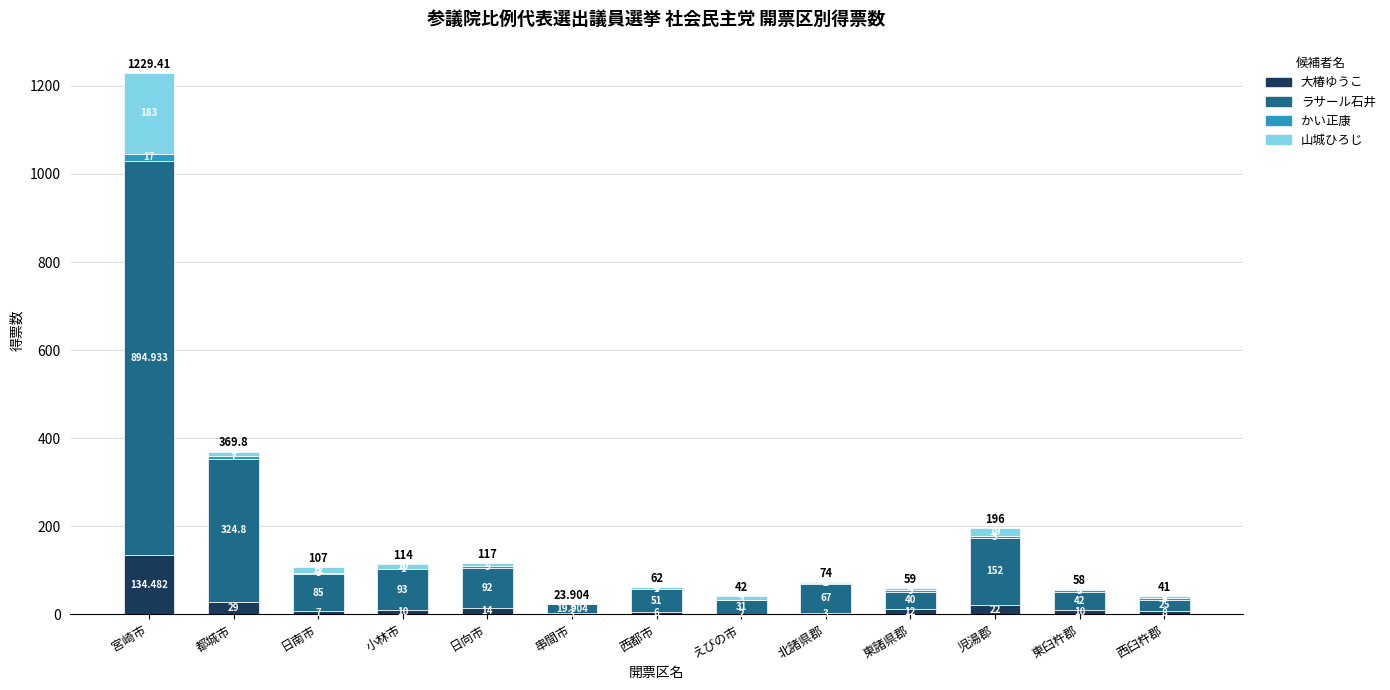

At which category is the sum across all series the highest?

宮崎市